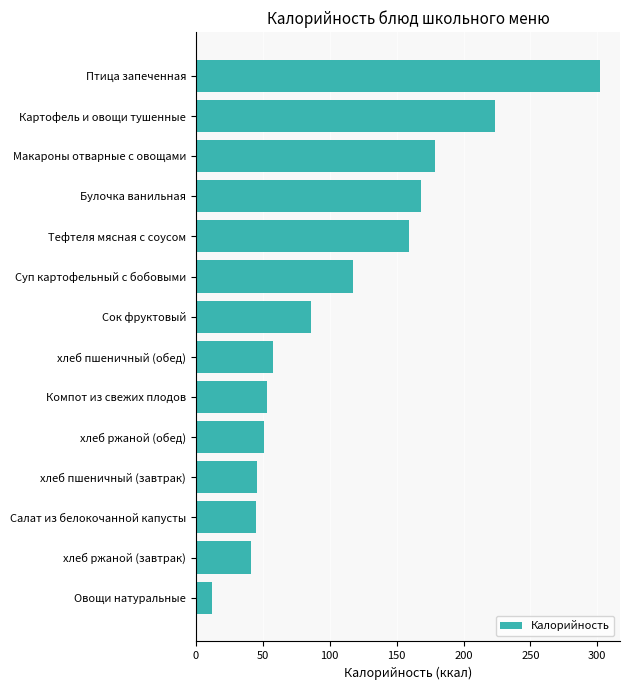

Count the number of categories in the chart.

14